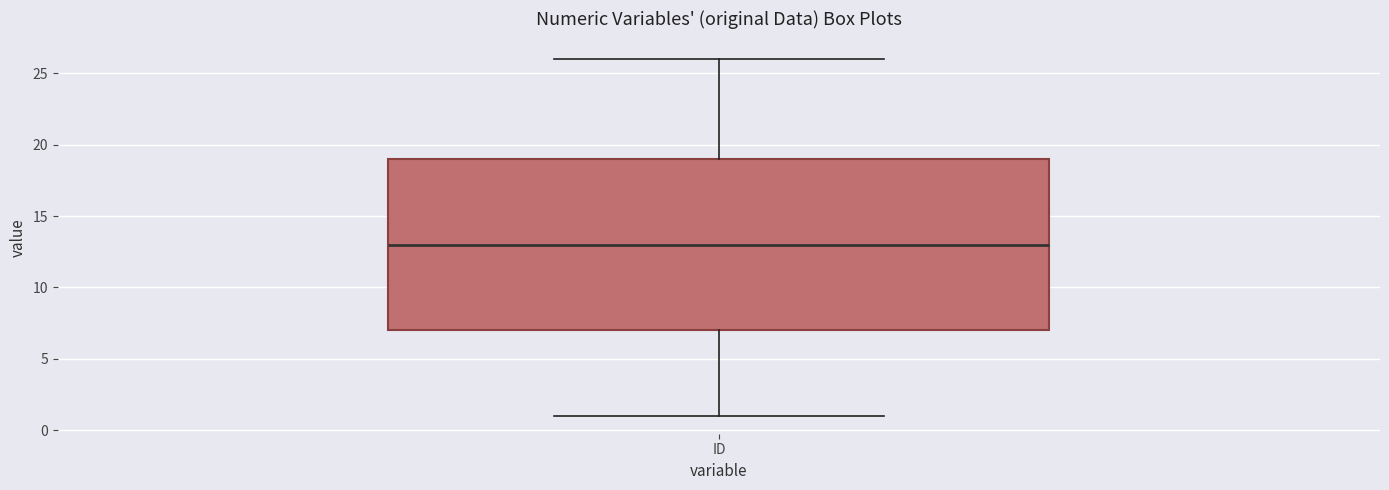

Read this box plot against the y-axis: the position of the median line, the range covered by the box, and the ends of both whiskers. The values are not printed on the chart, so give them approximately, as read against the axis.

median 13, box 7 to 19, whiskers 1 to 26